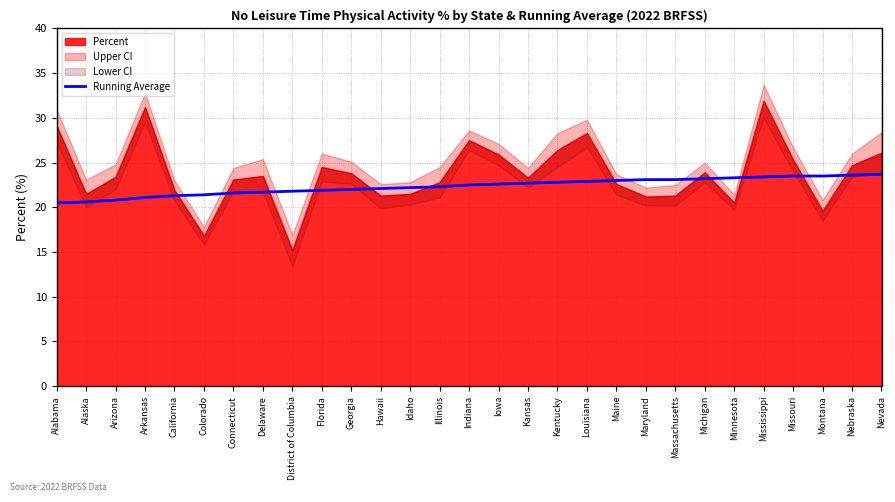

The value of Running Average at Nebraska is 23.6. True or false?

True